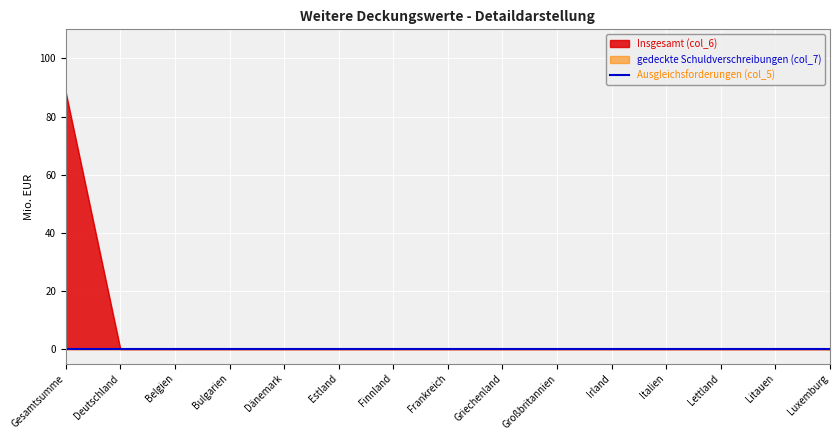

Reading right to left, what are all the values shown in this chart?

Insgesamt (col_6): Luxemburg=0.0	Litauen=0.0	Lettland=0.0	Italien=0.0	Irland=0.0	Großbritannien=0.0	Griechenland=0.0	Frankreich=0.0	Finnland=0.0	Estland=0.0	Dänemark=0.0	Bulgarien=0.0	Belgien=0.0	Deutschland=0.0	Gesamtsumme=88.3
Ausgleichsforderungen (col_5): Luxemburg=0.0	Litauen=0.0	Lettland=0.0	Italien=0.0	Irland=0.0	Großbritannien=0.0	Griechenland=0.0	Frankreich=0.0	Finnland=0.0	Estland=0.0	Dänemark=0.0	Bulgarien=0.0	Belgien=0.0	Deutschland=0.0	Gesamtsumme=0.0
gedeckte Schuldverschreibungen (col_7): Luxemburg=0.0	Litauen=0.0	Lettland=0.0	Italien=0.0	Irland=0.0	Großbritannien=0.0	Griechenland=0.0	Frankreich=0.0	Finnland=0.0	Estland=0.0	Dänemark=0.0	Bulgarien=0.0	Belgien=0.0	Deutschland=0.0	Gesamtsumme=0.0